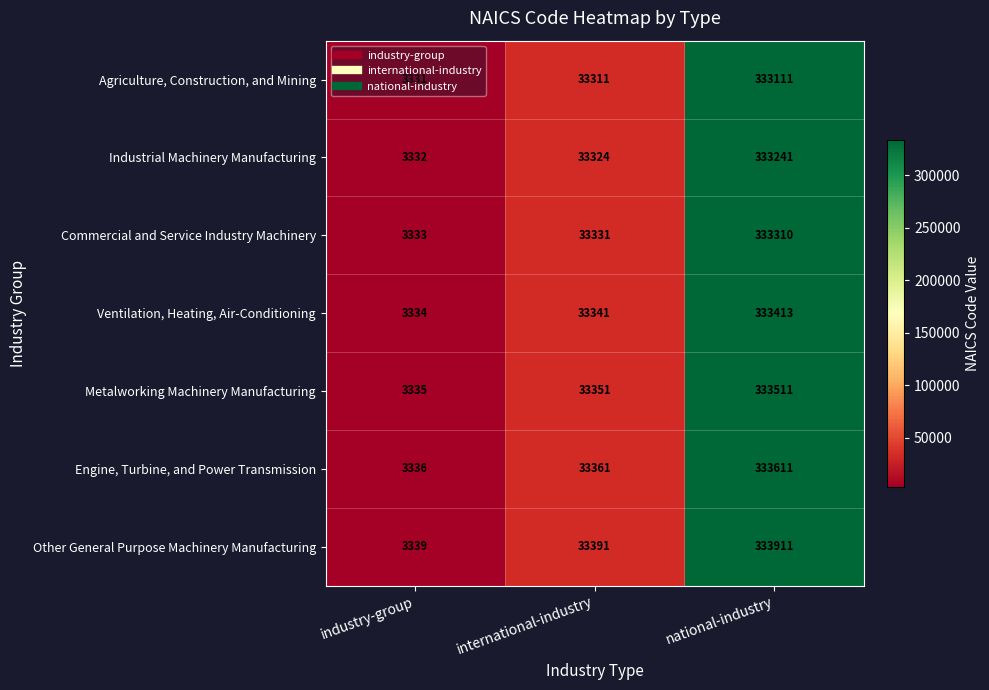

Which label corresponds to the smallest value in the chart?

industry-group